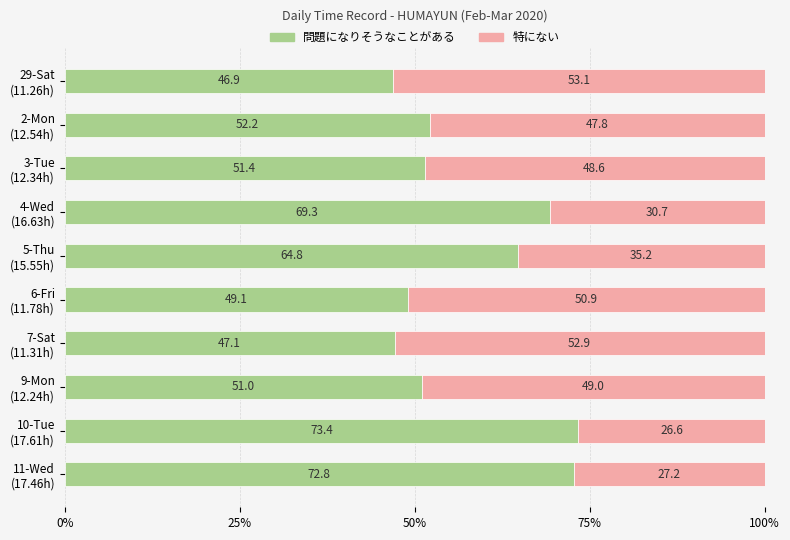

What is the sum of all 問題になりそうなことがある values?

578.0